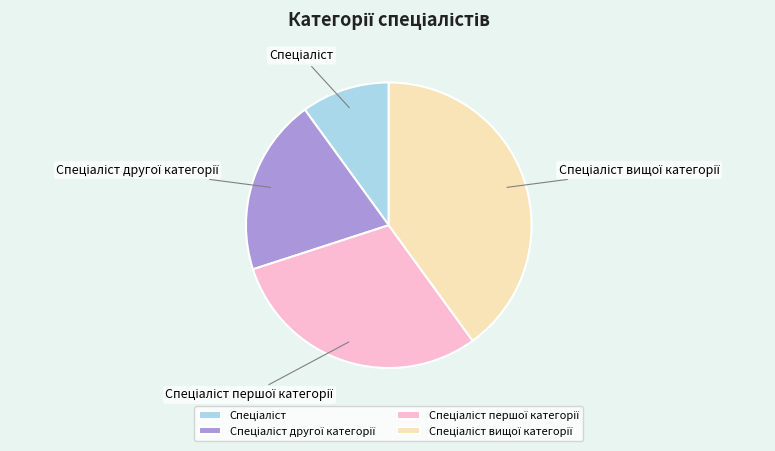

Does any single category account for the majority?

No